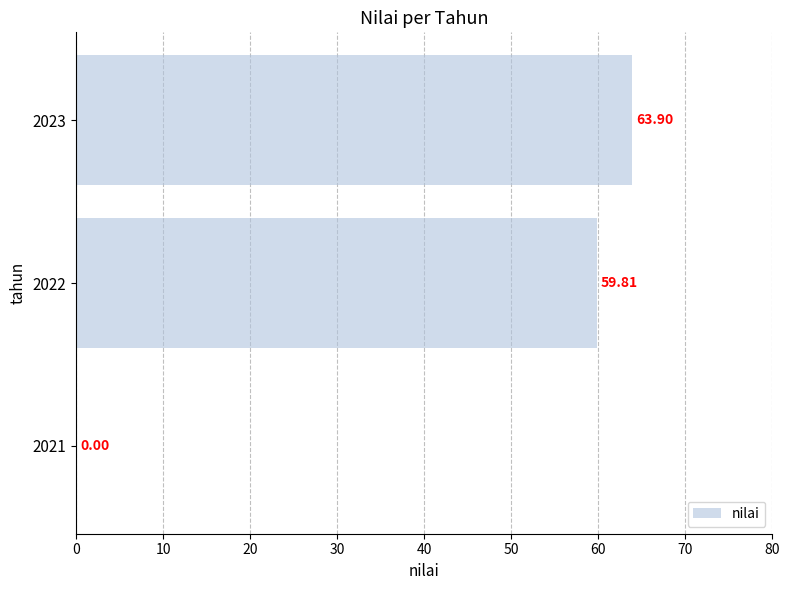

Which has a higher value, 2021 or 2022?

2022